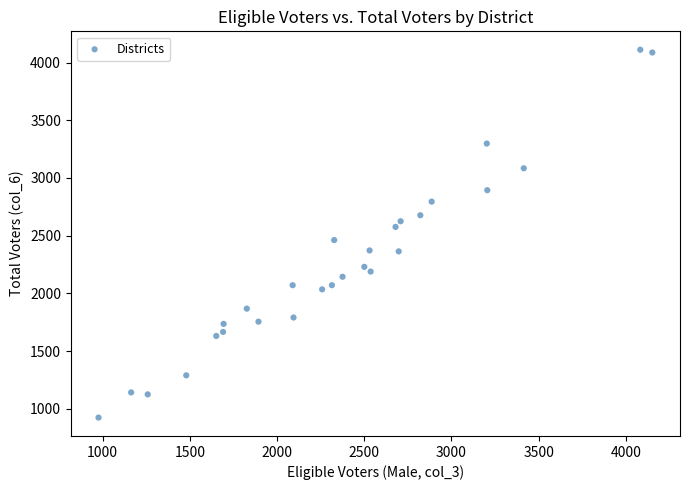

What is the range of Y values (max minus min)?

3187